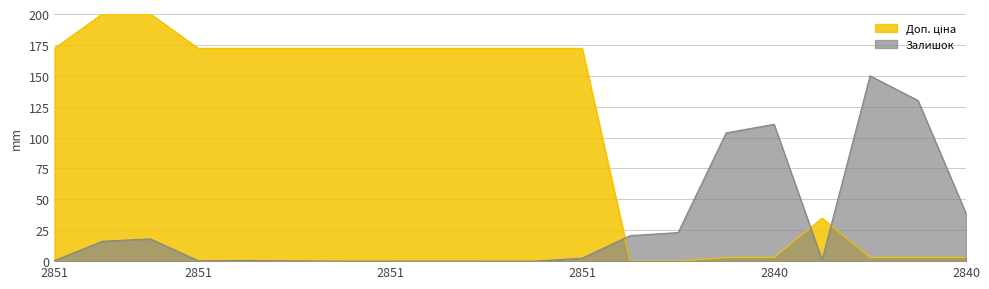

What is the spread (max minus min) of values at 2851?

171.8